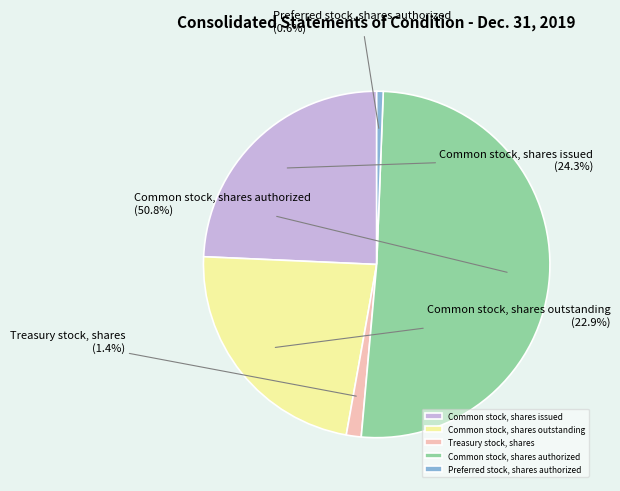

Is there a majority slice in this chart?

Yes